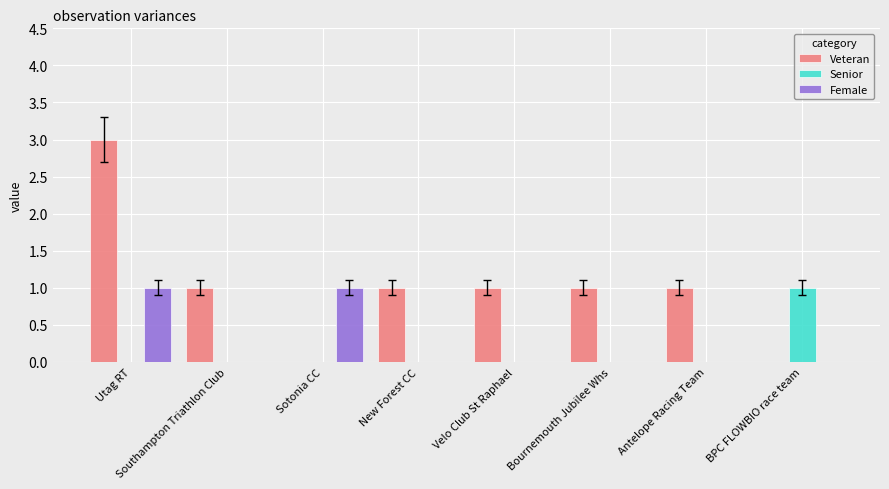

What are all the series names shown in the legend?

Veteran, Senior, Female